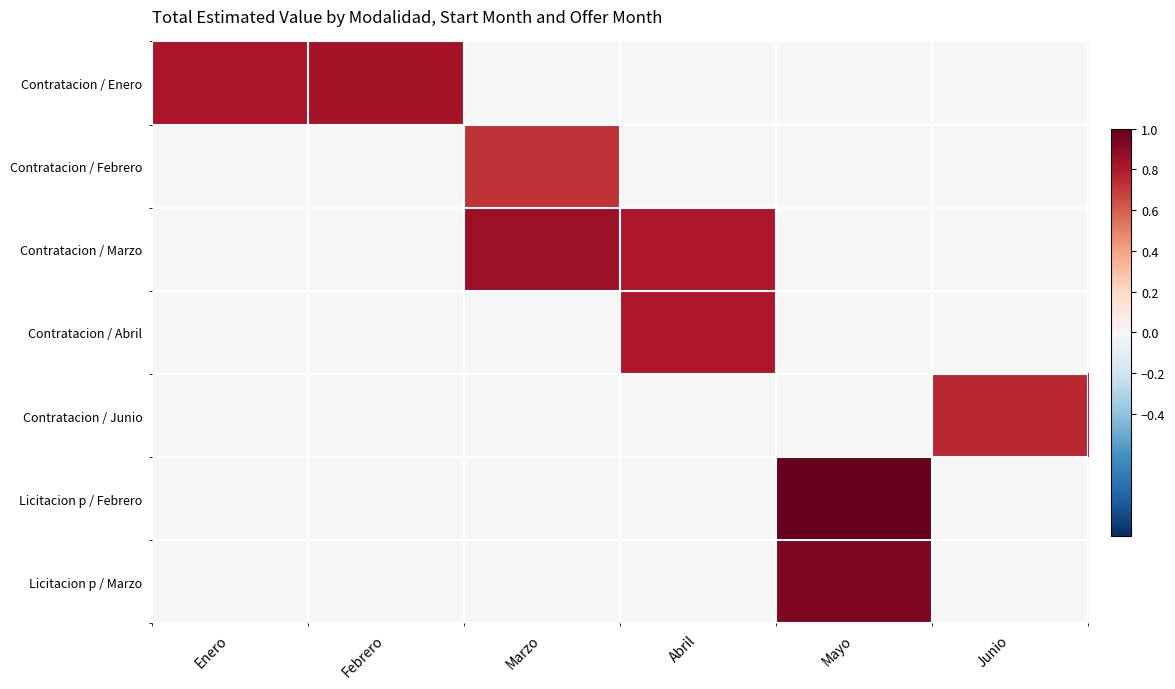

Reading right to left, list all the values displayed in this chart.

Contratacion / Enero: Junio=0.0	Mayo=0.0	Abril=0.0	Marzo=0.0	Febrero=0.8	Enero=0.8
Contratacion / Febrero: Junio=0.0	Mayo=0.0	Abril=0.0	Marzo=0.7	Febrero=0.0	Enero=0.0
Contratacion / Marzo: Junio=0.0	Mayo=0.0	Abril=0.8	Marzo=0.9	Febrero=0.0	Enero=0.0
Contratacion / Abril: Junio=0.0	Mayo=0.0	Abril=0.8	Marzo=0.0	Febrero=0.0	Enero=0.0
Contratacion / Junio: Junio=0.8	Mayo=0.0	Abril=0.0	Marzo=0.0	Febrero=0.0	Enero=0.0
Licitacion p / Febrero: Junio=0.0	Mayo=1.0	Abril=0.0	Marzo=0.0	Febrero=0.0	Enero=0.0
Licitacion p / Marzo: Junio=0.0	Mayo=0.9	Abril=0.0	Marzo=0.0	Febrero=0.0	Enero=0.0